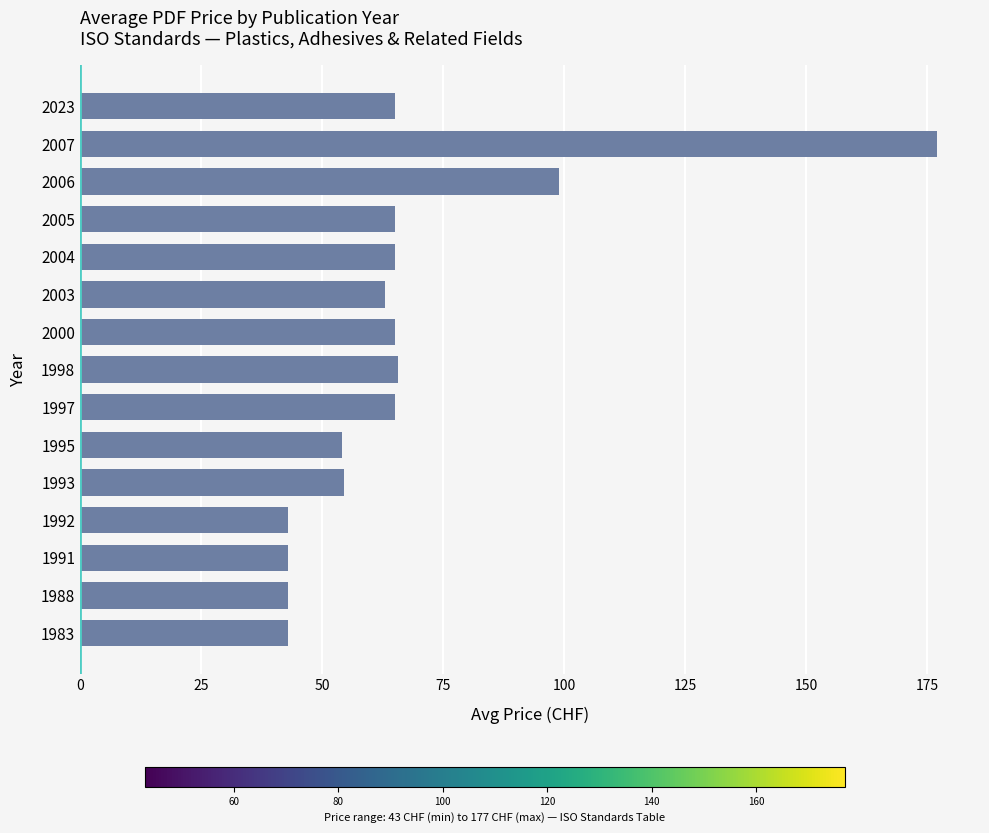

The chart shows a value of 93.5 at 1997. True or false?

False